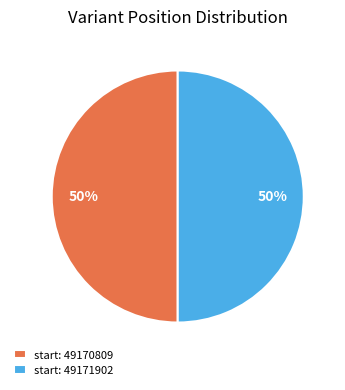

Approximately how many times larger is the value at start: 49170809 compared to start: 49171902?

1.0